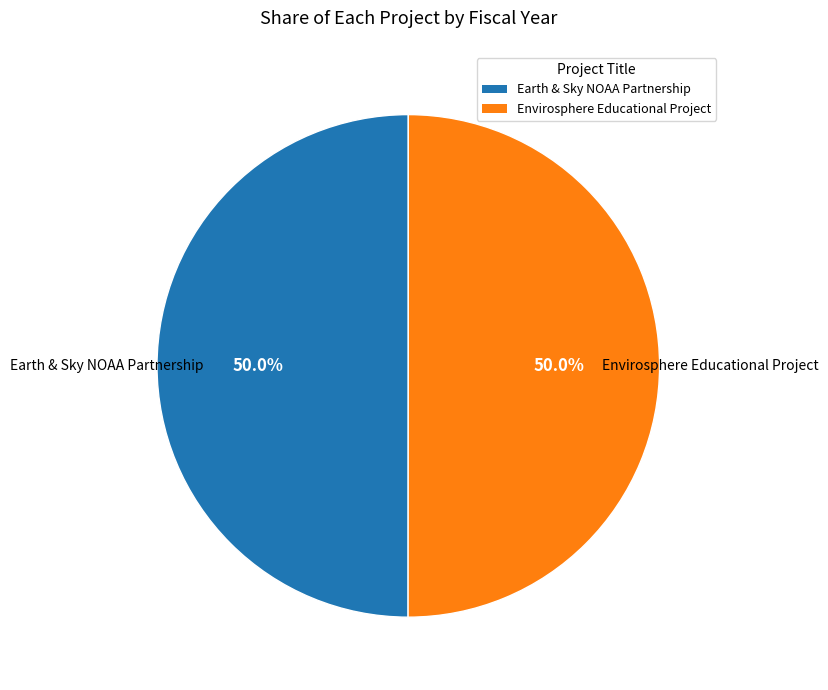

To the nearest percent, what is the combined percentage of Envirosphere Educational Project and Earth & Sky NOAA Partnership?

100%